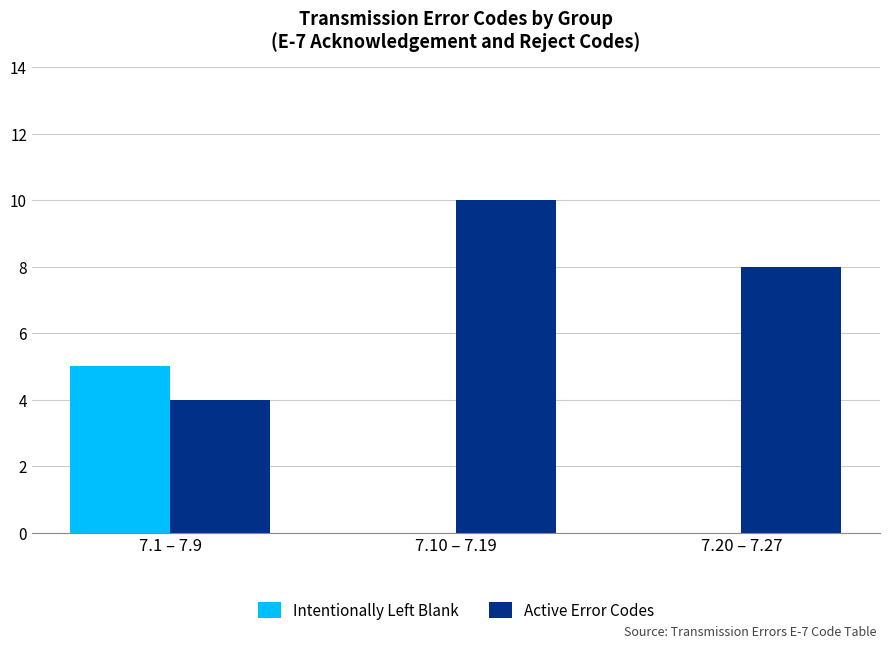

How many distinct data groups are displayed?

2